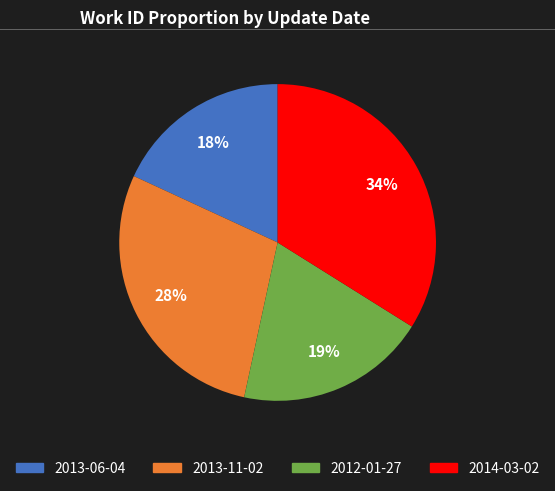

To the nearest percent, what is the difference between the 2013-11-02 and 2013-06-04 slice percentages?

10%